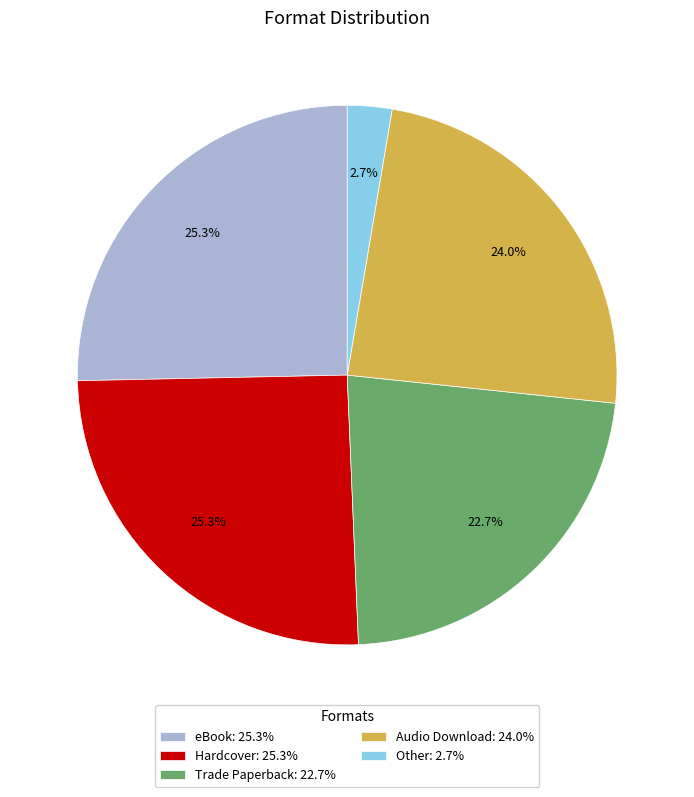

The eBook slice represents 20% of the pie. True or false?

False